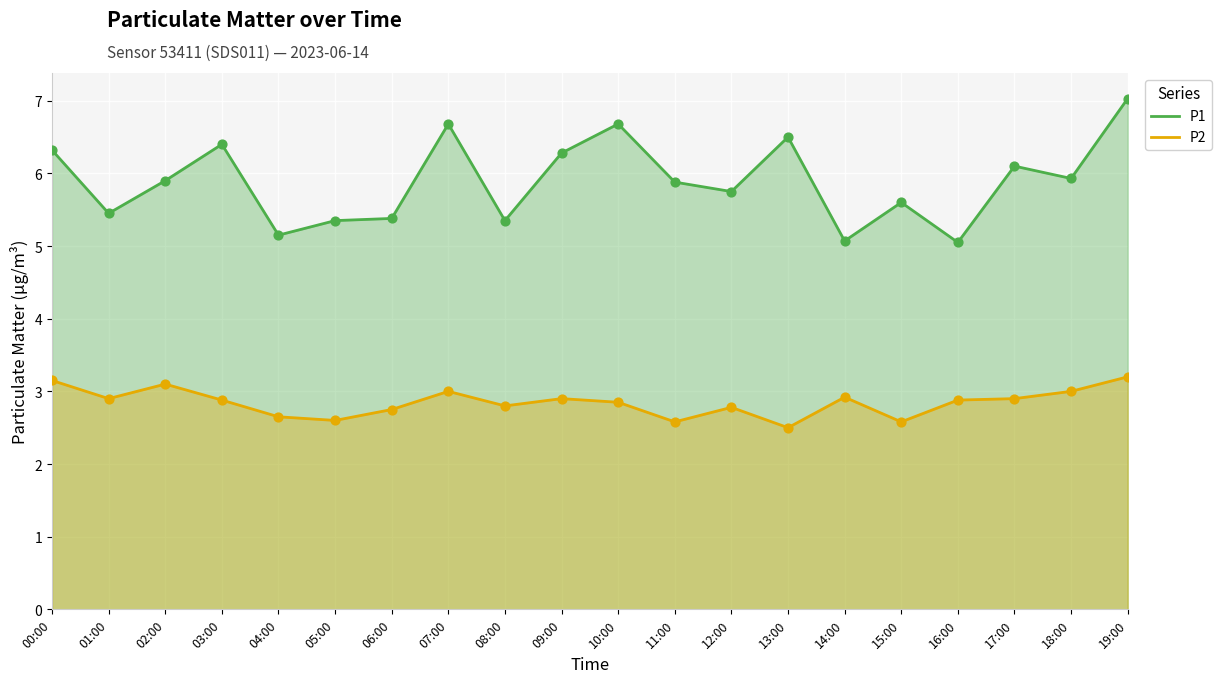

At which category is the sum across all series the highest?

19:00